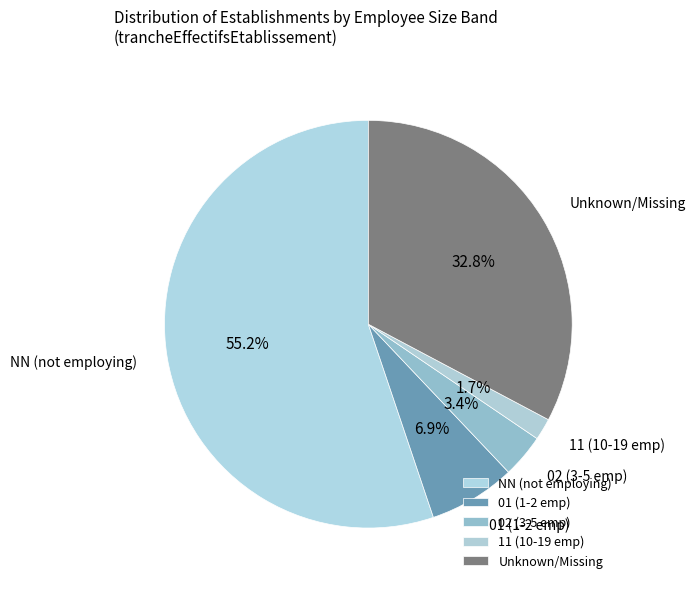

Is the sum of 01 (1-2 emp) and 11 (10-19 emp) greater than half?

No